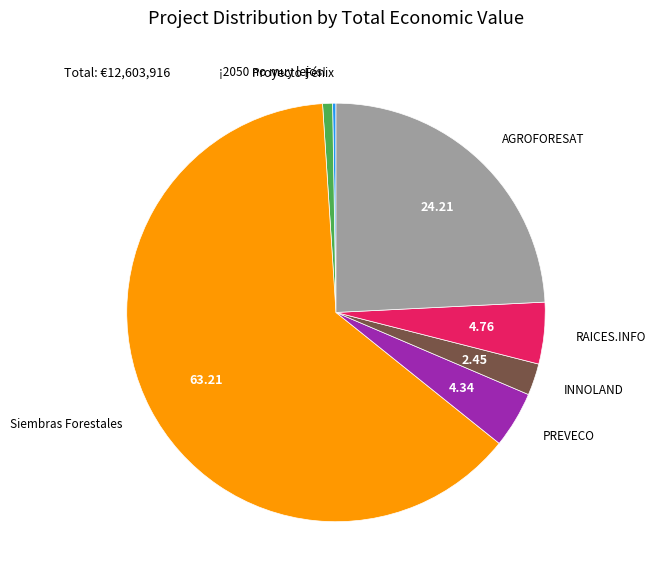

Does any single category account for the majority?

Yes